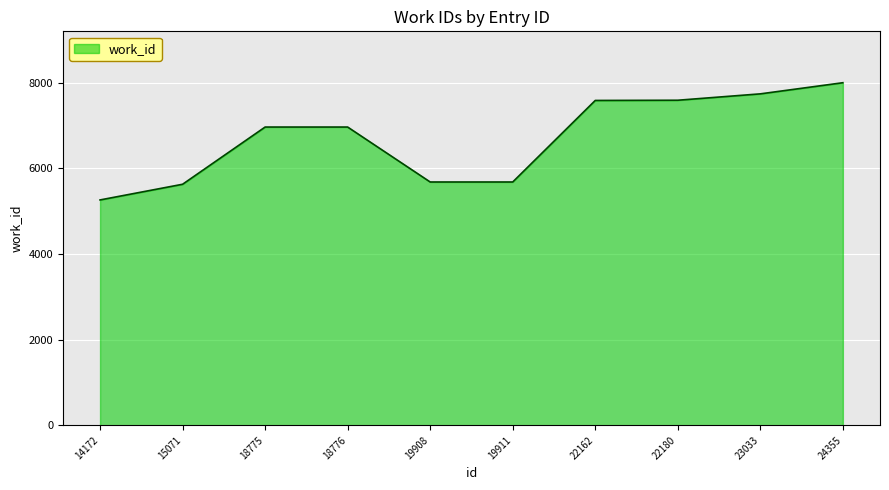

What is the difference between the maximum and minimum values?

2737